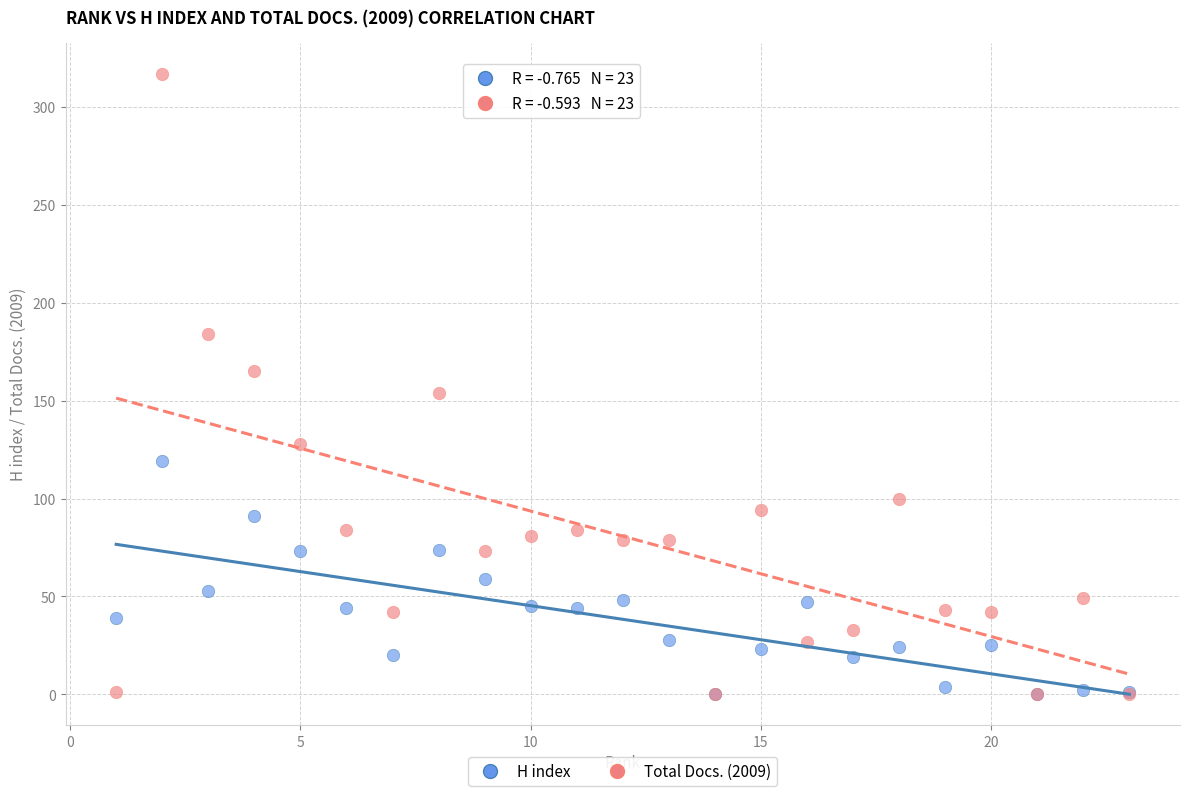

Which series contains the highest Y value?

Total Docs. (2009)